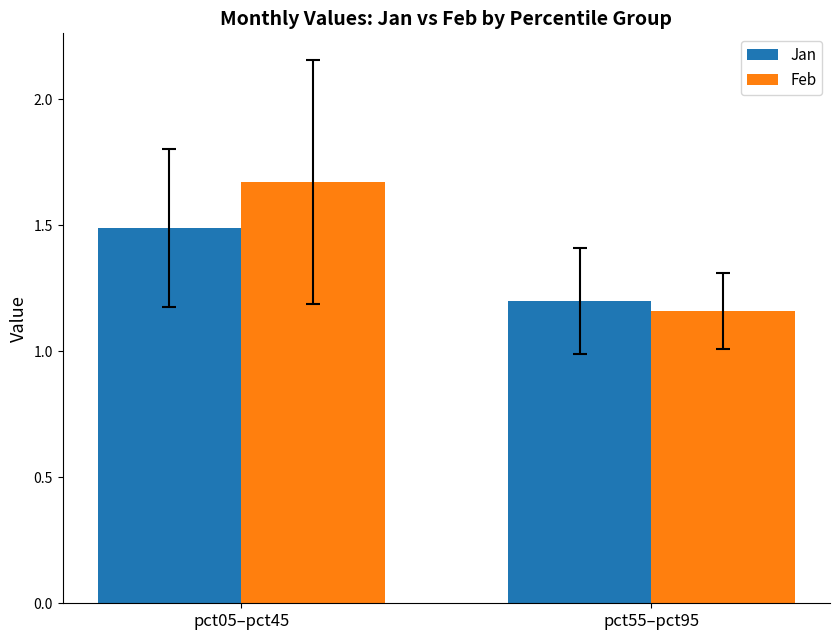

At pct05–pct45, list the series in order from smallest to largest.

Jan, Feb